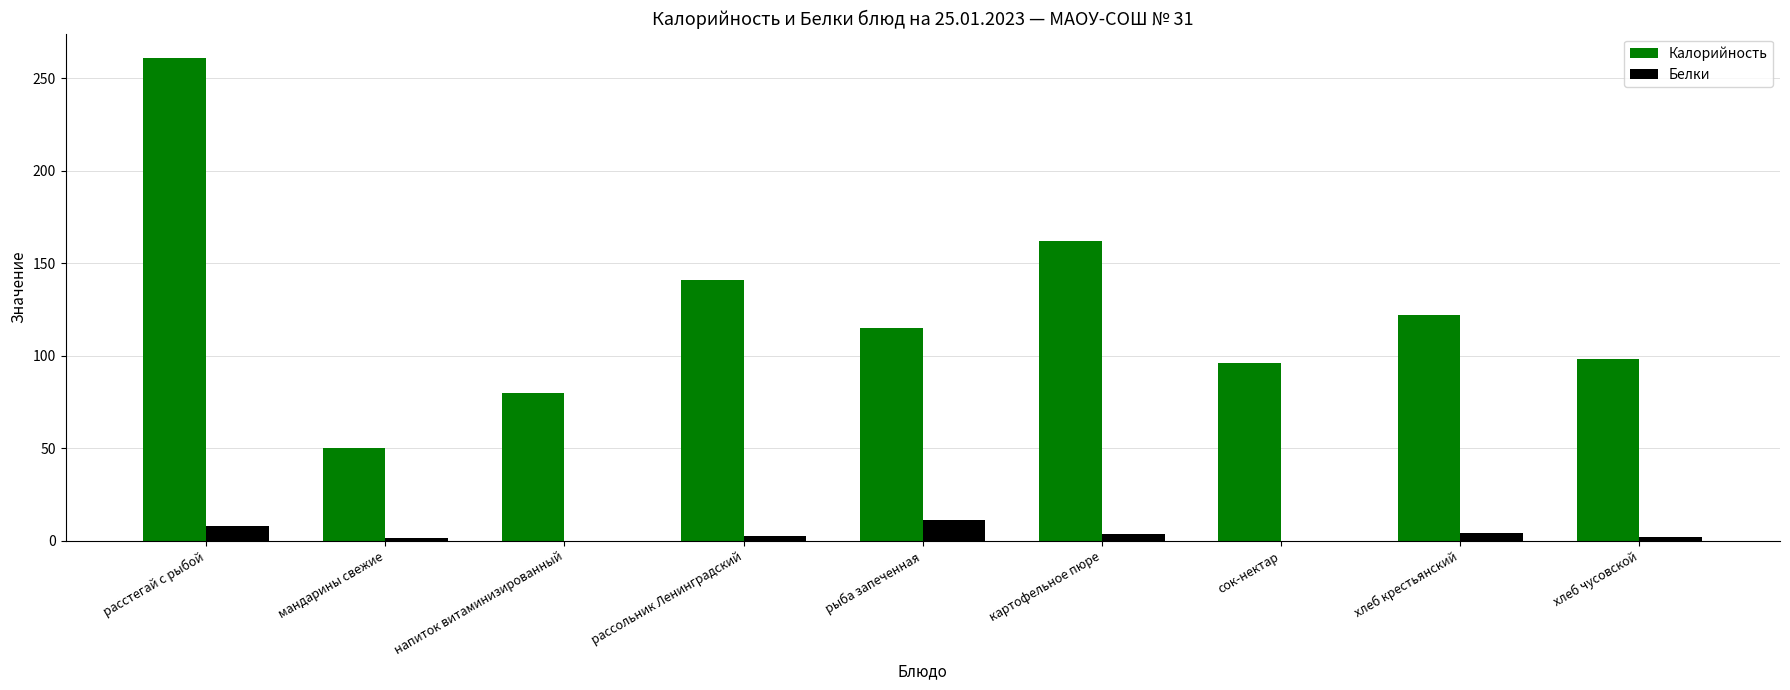

At which label does Калорийность reach its peak?

расстегай с рыбой